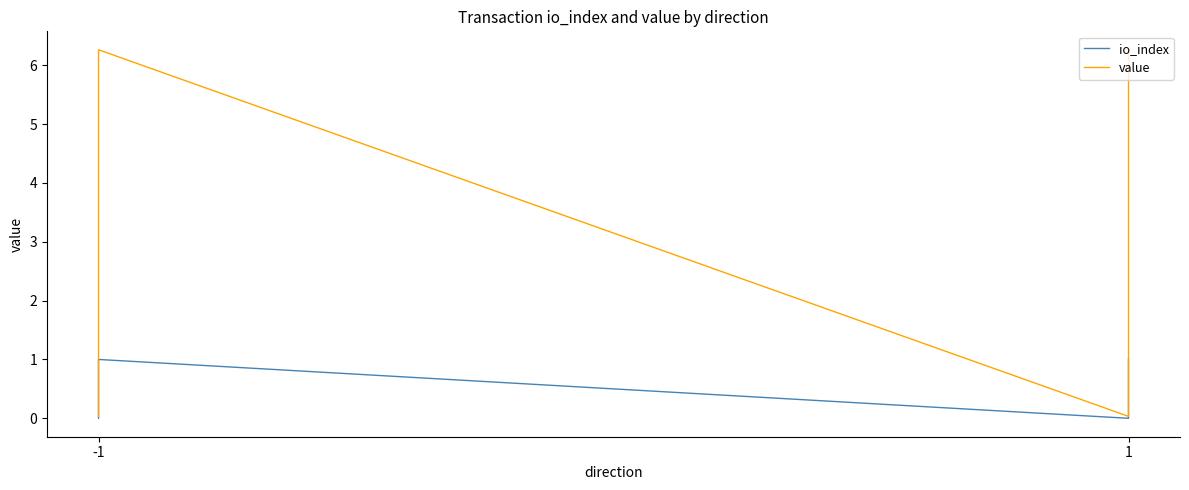

Does the chart have visible grid lines?

No